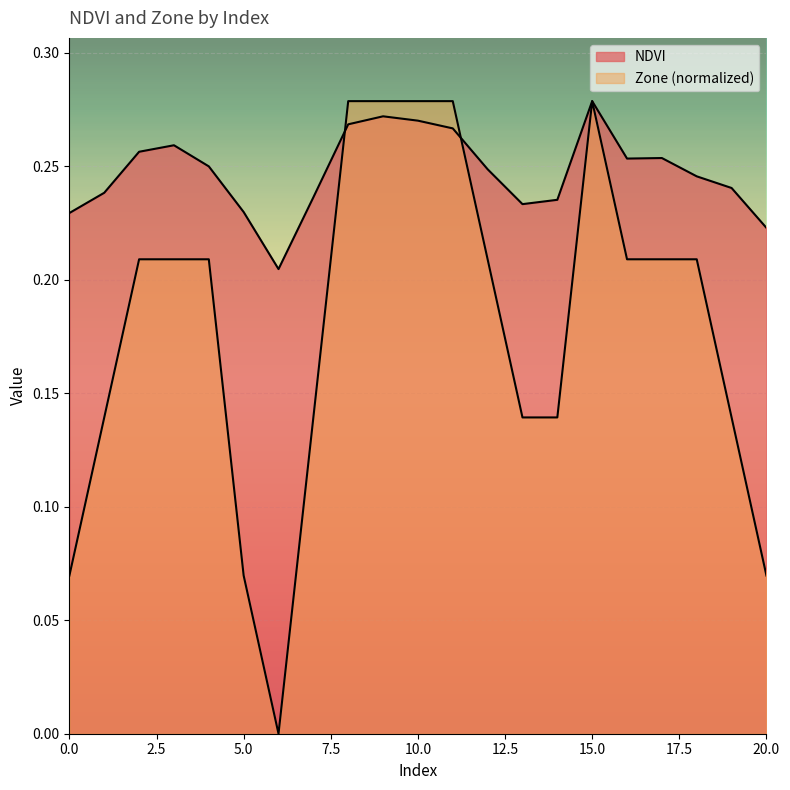

What is the value of the NDVI point at the 1st from the left?

0.2